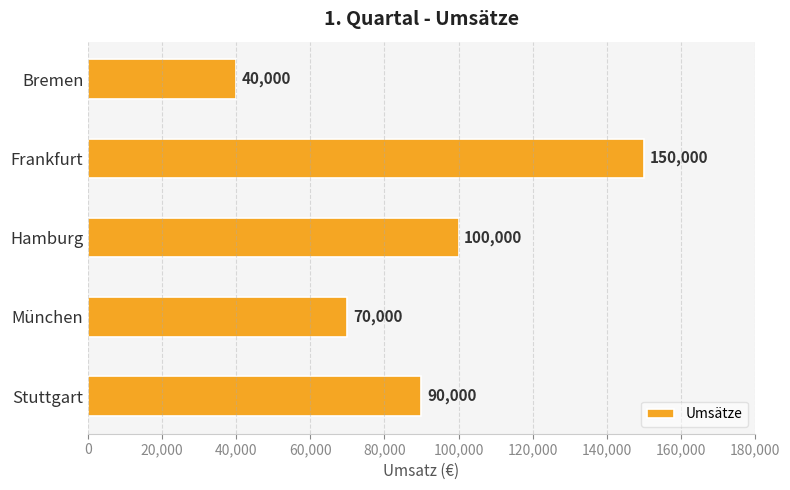

What value does the data have at Frankfurt, to the nearest 100?

150000